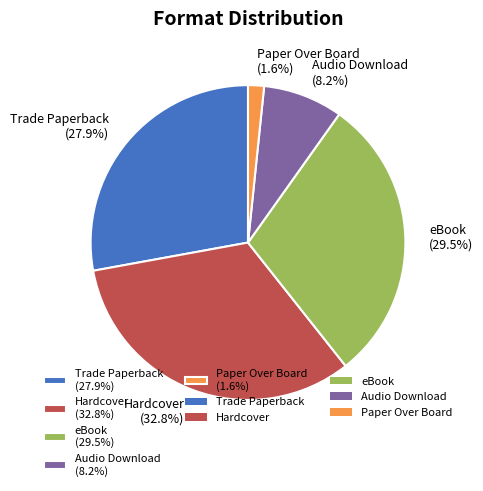

How much of the chart is everything except eBook?

70.5%